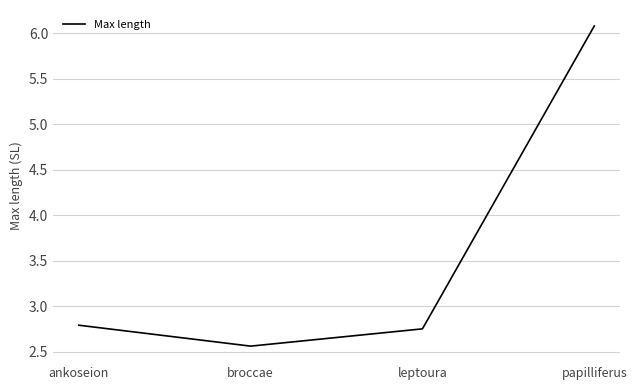

The chart shows a value of 2.8 at leptoura. True or false?

True